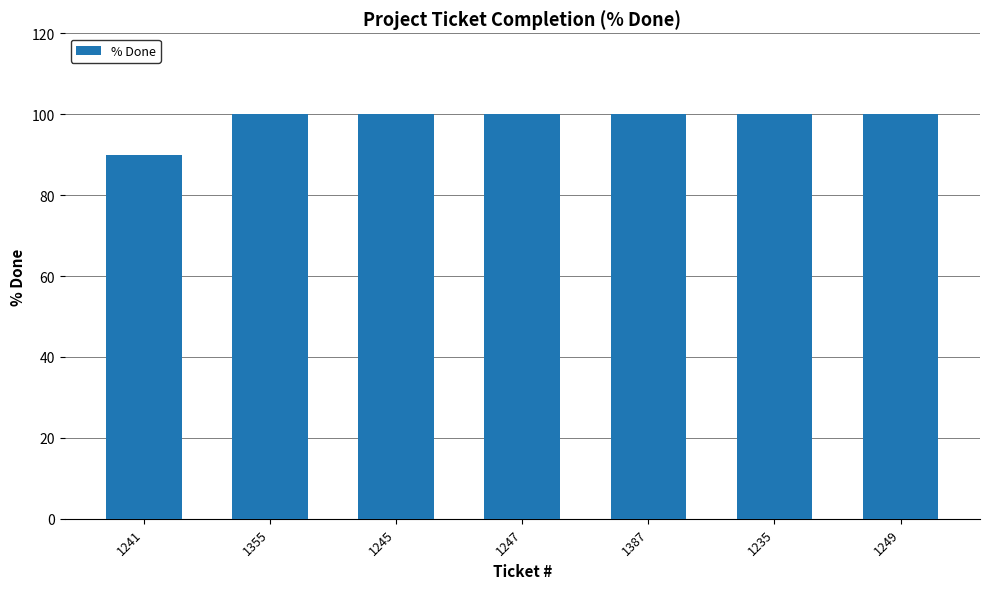

What is the value of the 5th bar from the left?

100